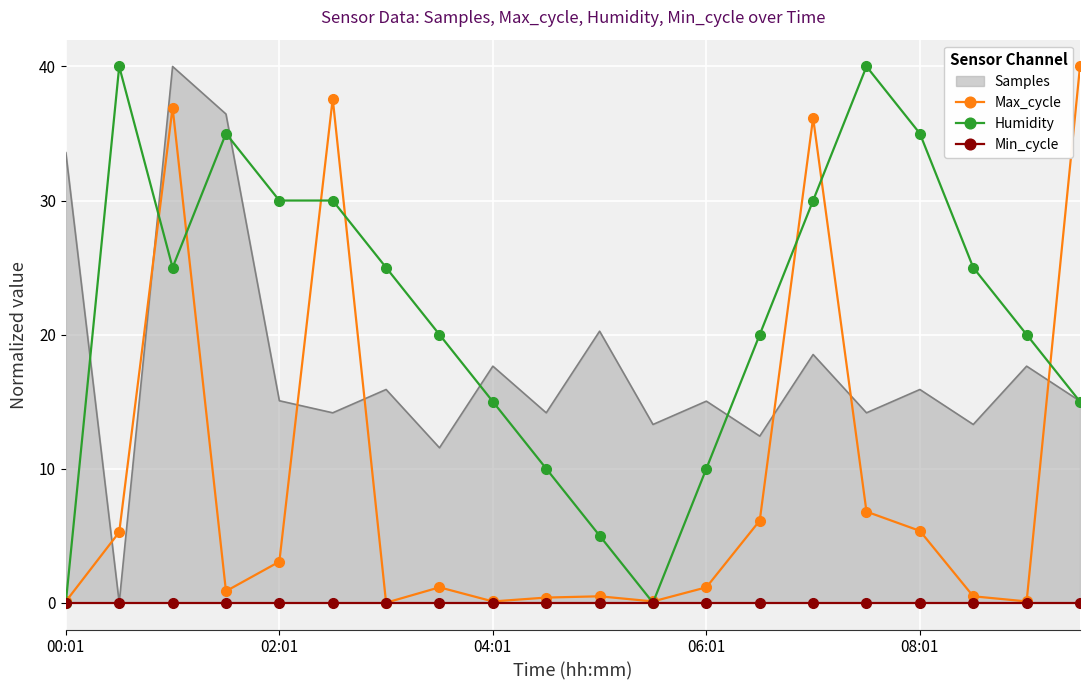

The value of Max_cycle at 02:01 is 3.1. True or false?

True